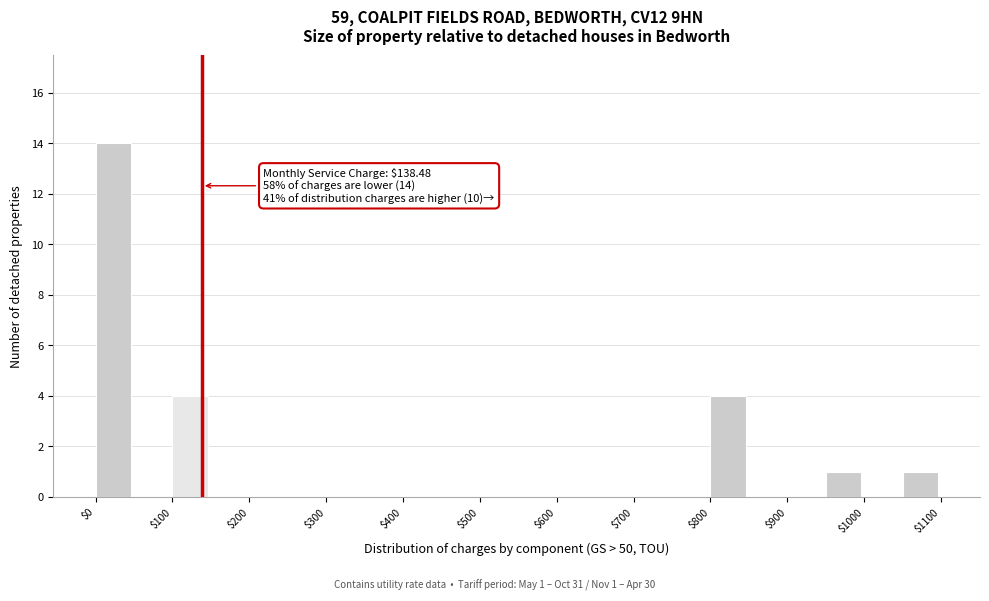

Which range on the x-axis has the tallest bar?

0 to 50